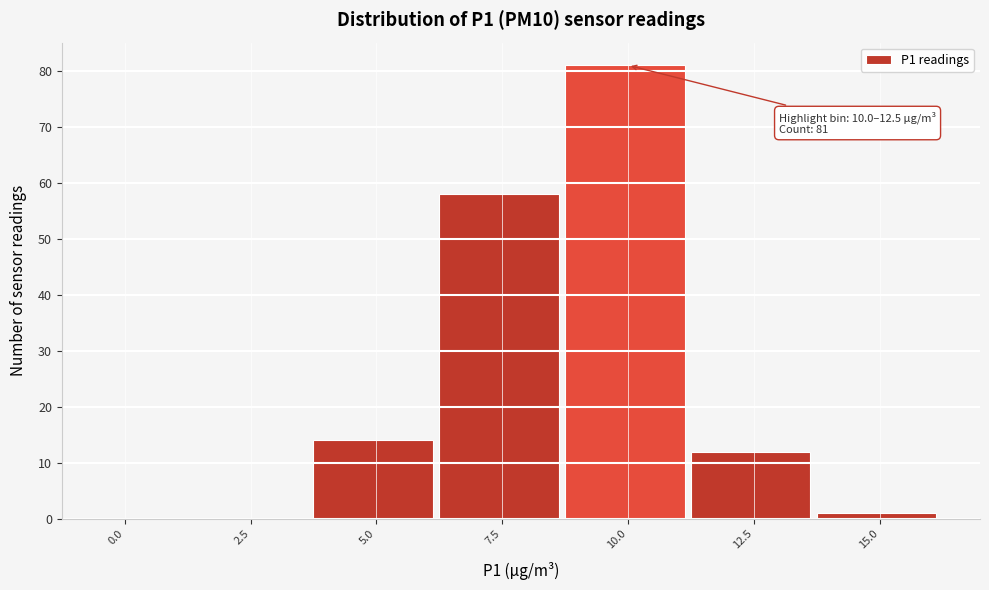

Reading right to left, extract all data points from this chart.

15.0=1	12.5=12	10.0=81	7.5=58	5.0=14	2.5=0	0.0=0